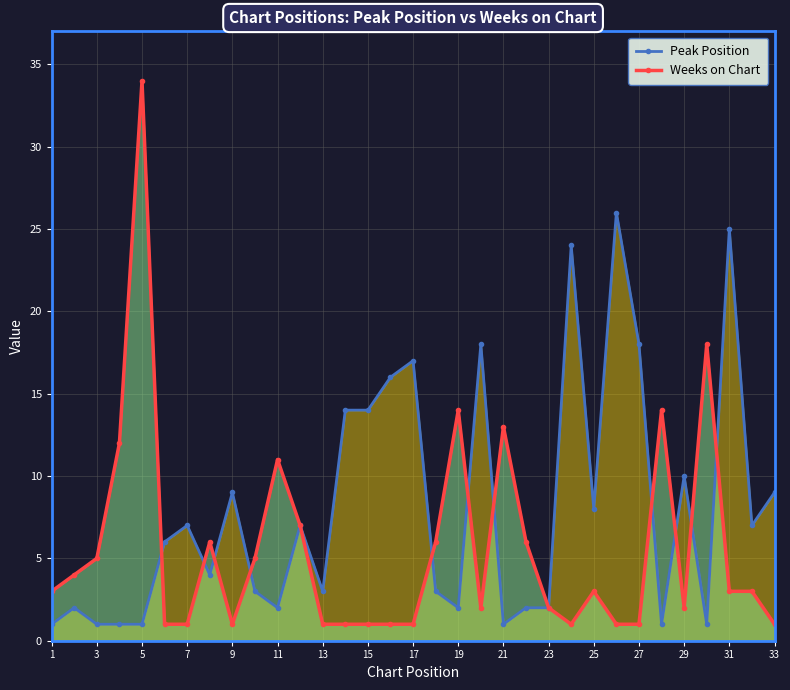

The value of Weeks on Chart at 31 is 1. True or false?

False